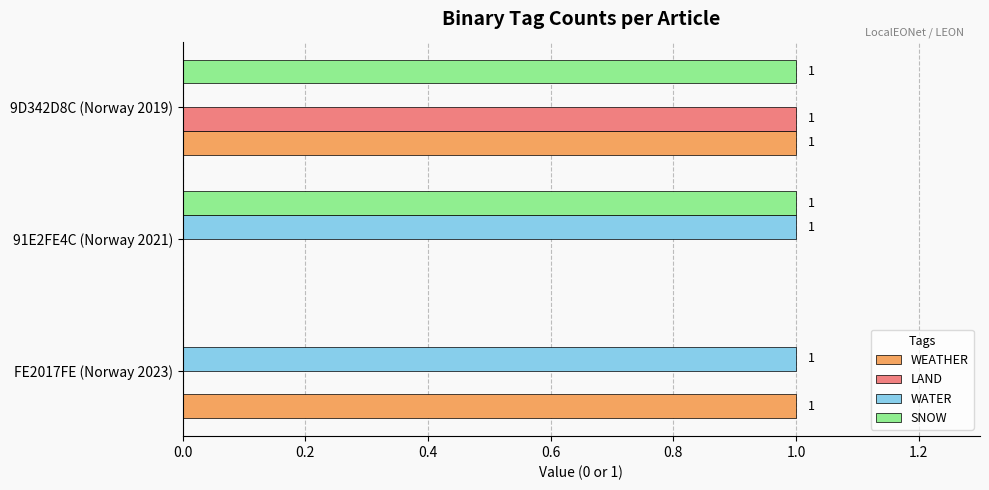

How many positive values does the SNOW series have?

2